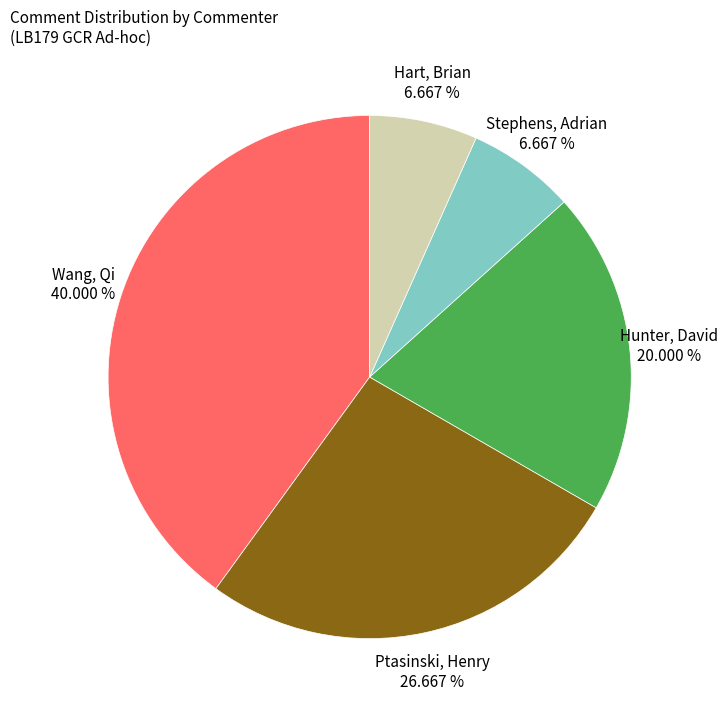

To the nearest percent, what is the difference between the largest and smallest slice percentages?

33%